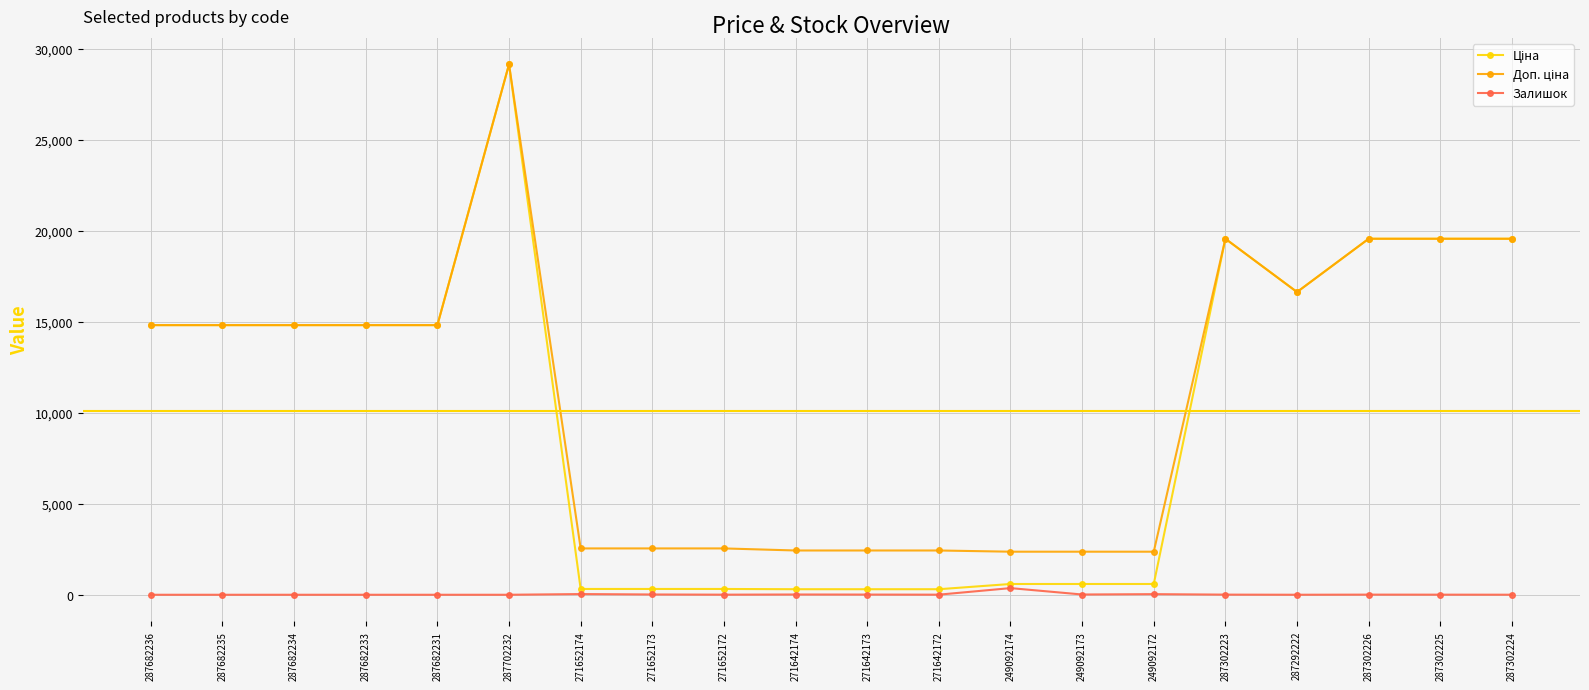

What is the greatest value displayed?

29152.3